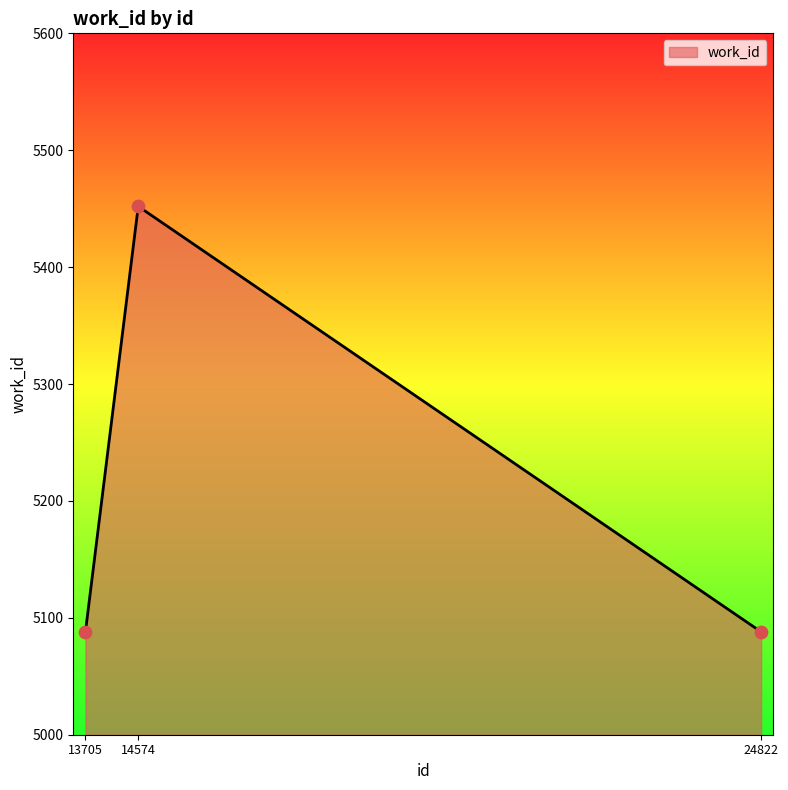

What is the change in value from 13705 to 14574?

+364